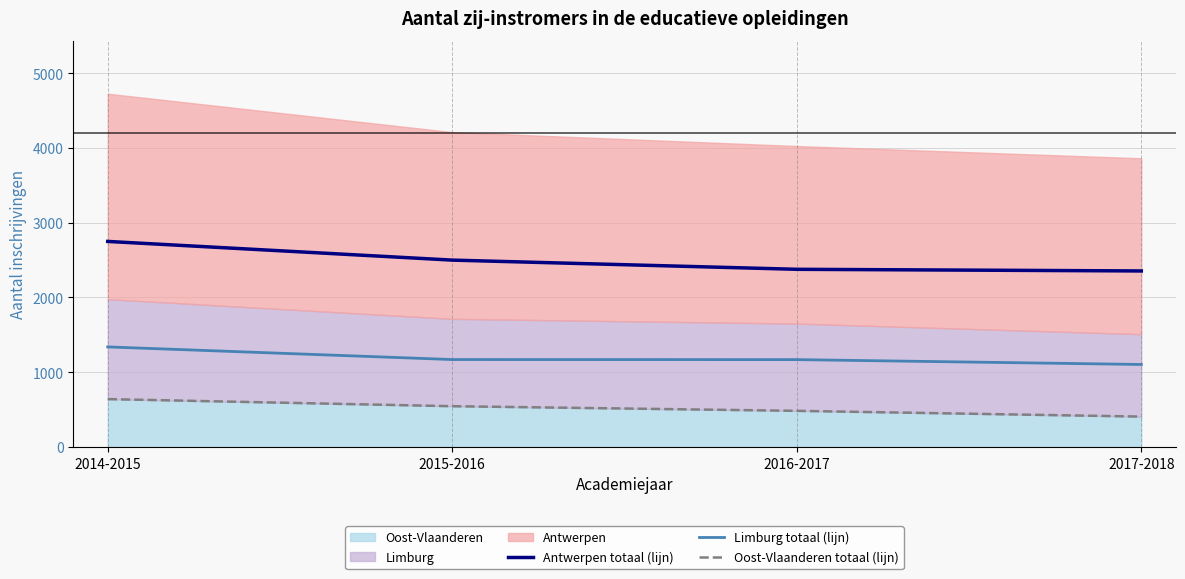

Count the number of data series in this chart.

3